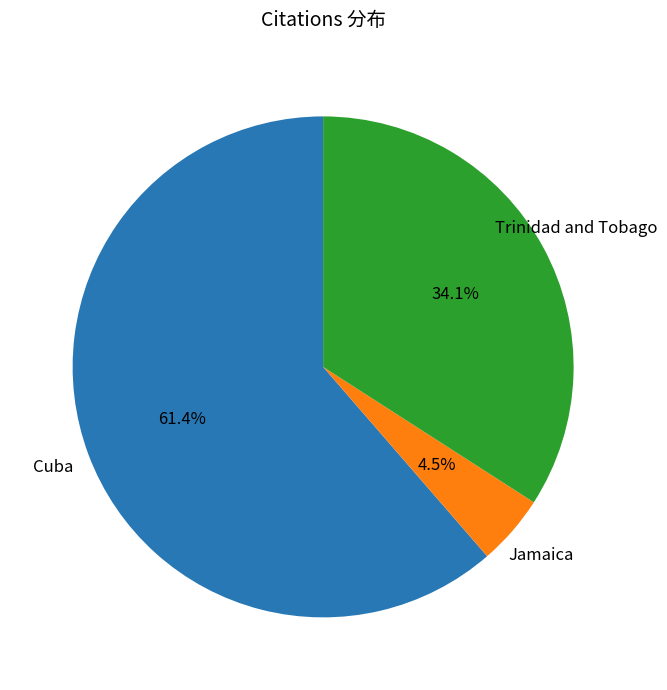

Which has a higher value, Cuba or Trinidad and Tobago?

Cuba